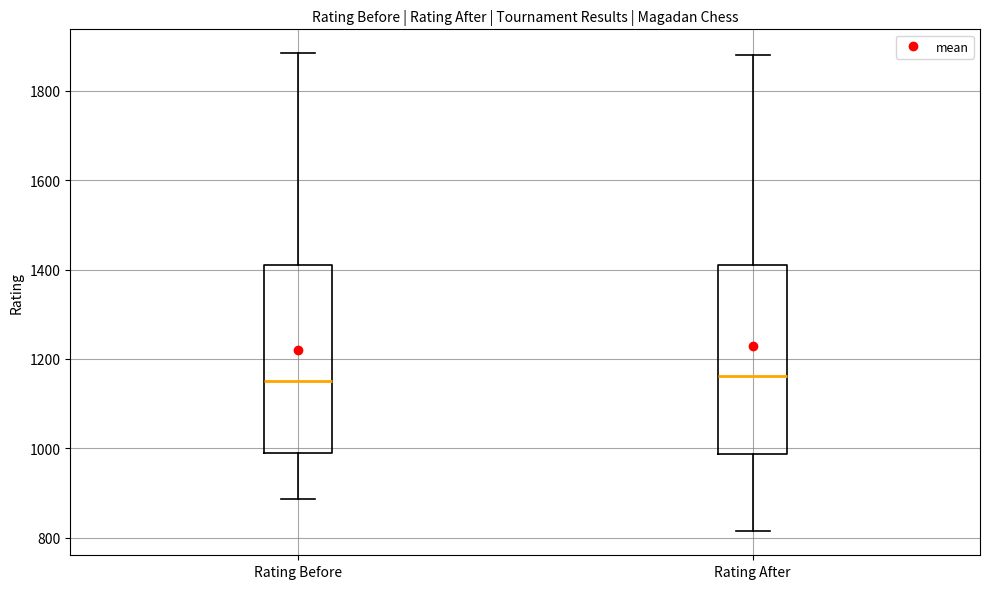

Where does the median line of the box for Rating Before sit on the y-axis? The values are not printed on the chart, so give them approximately, as read against the axis.

1160